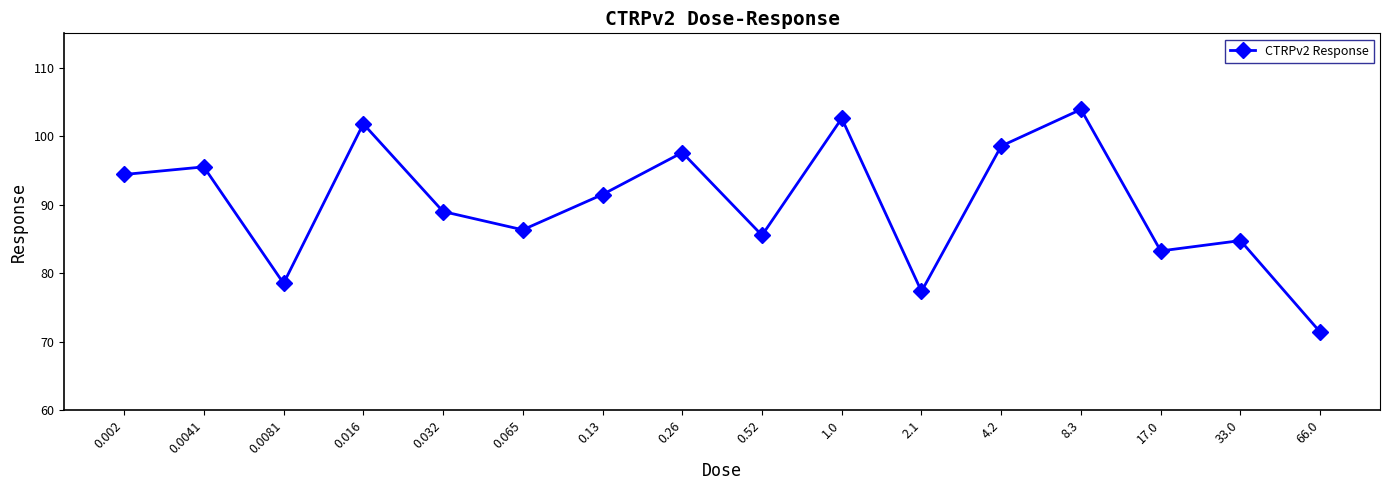

At which category does the data reach its first local peak?

0.0041